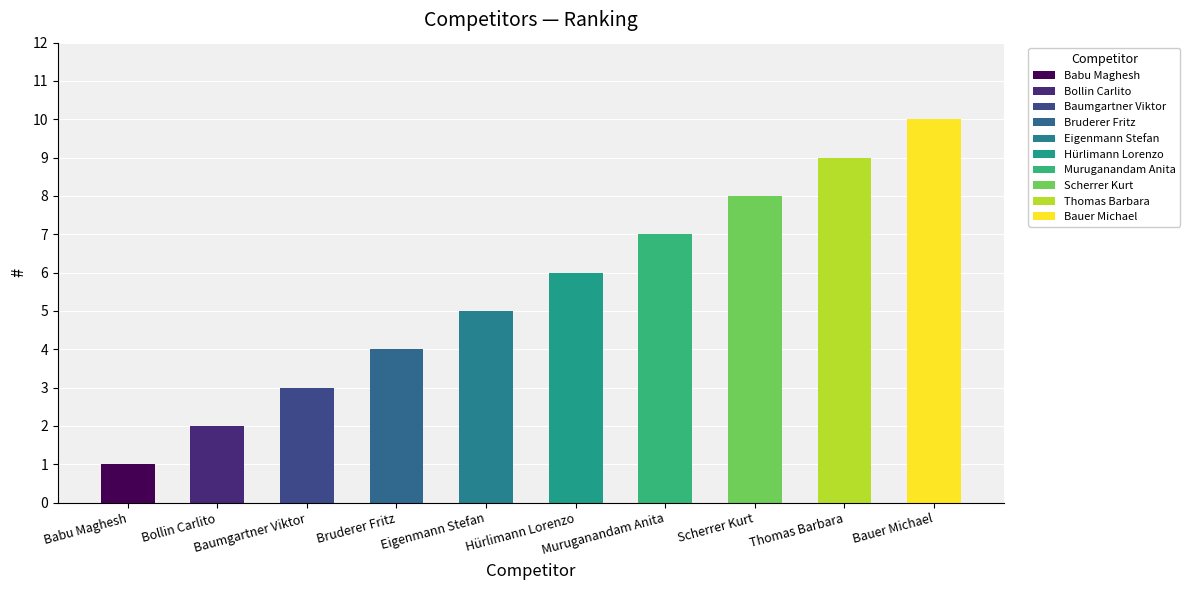

True or false: the data shows 3 at Scherrer Kurt.

False